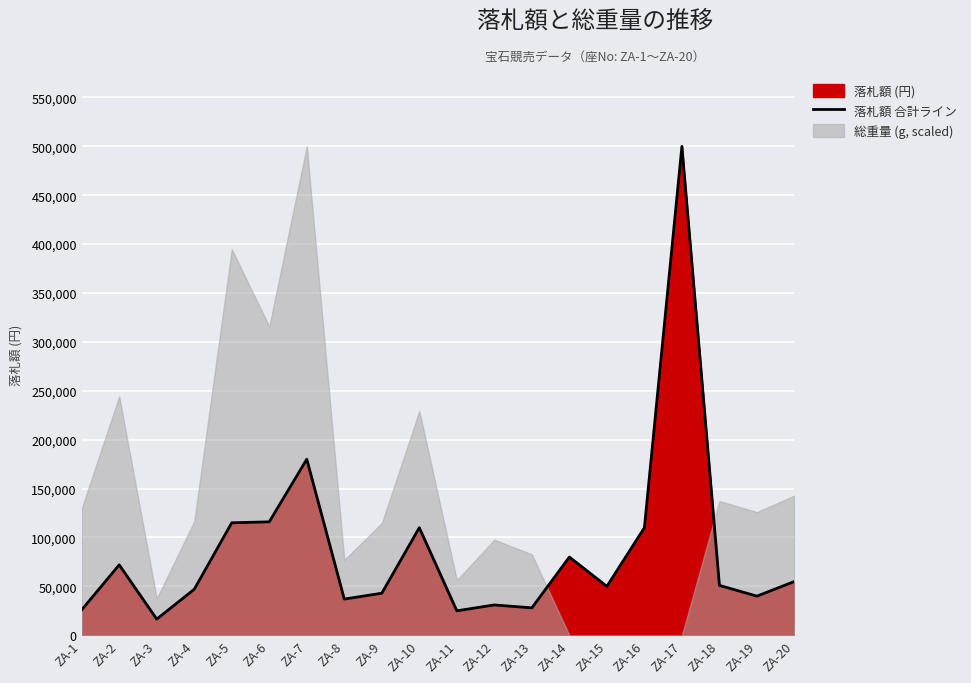

Does the chart display data point markers on the line(s)?

No